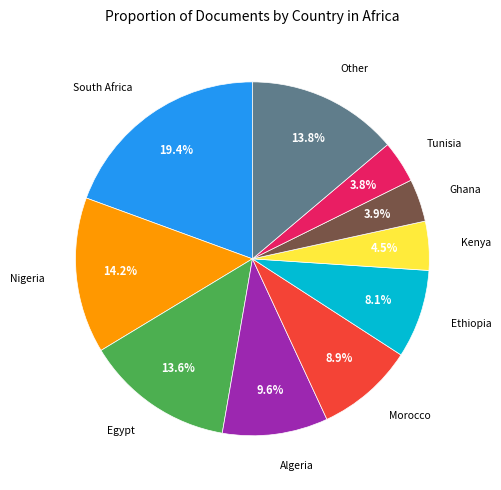

Is there a majority slice in this chart?

No